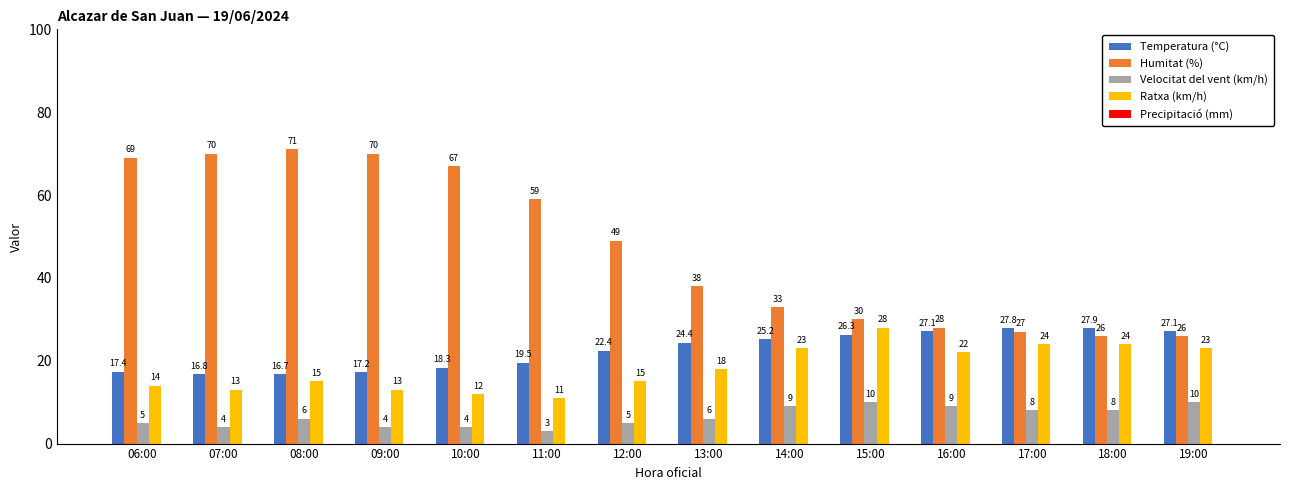

The value of Ratxa (km/h) at 19:00 is 11.7. True or false?

False